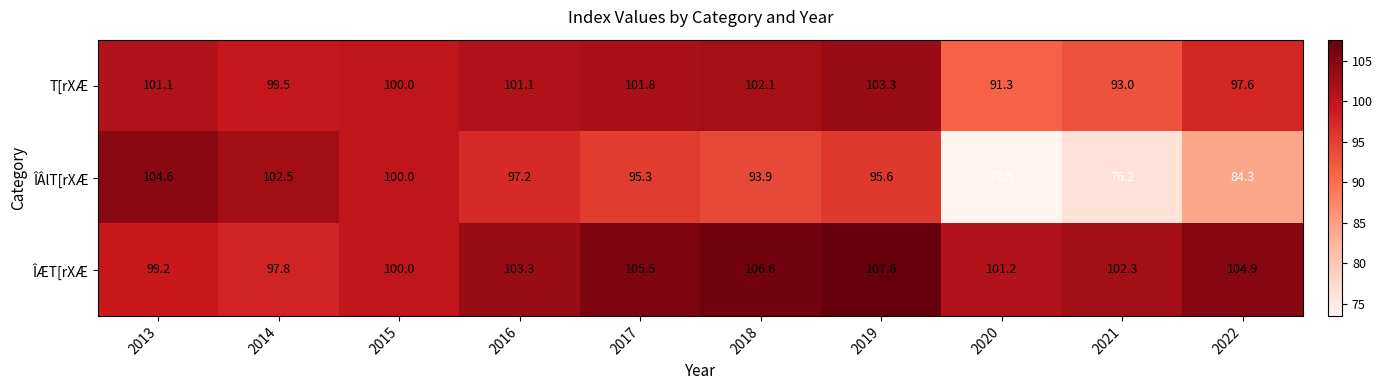

What is the highest value of the ÎÂlT[rXÆ series?

104.6